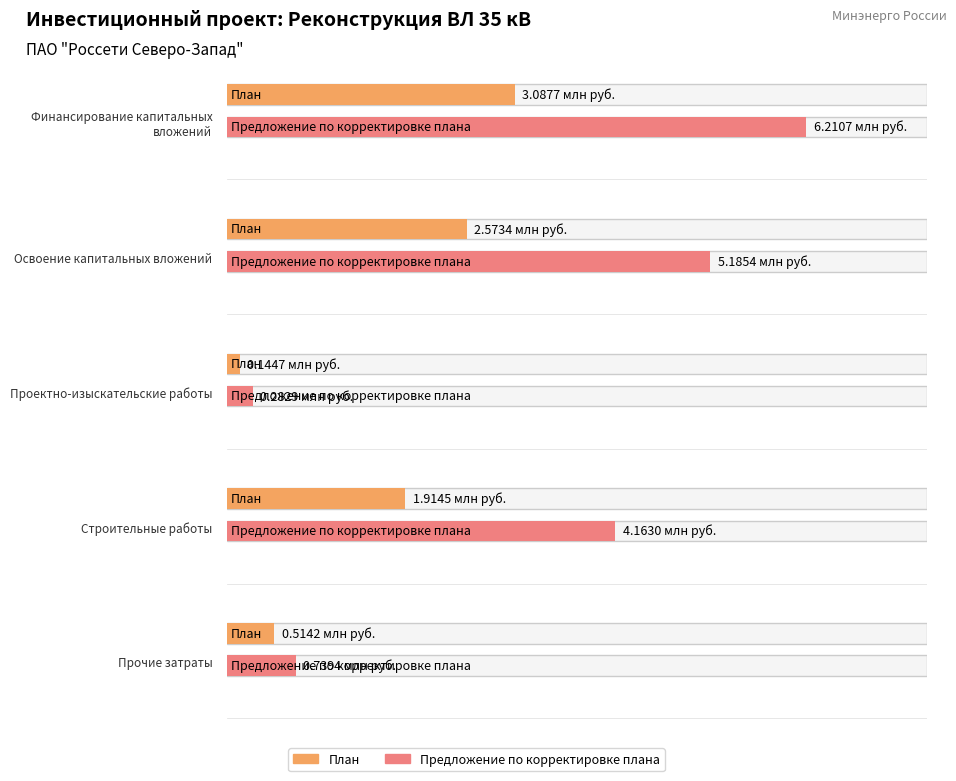

At which category does the chart reach its peak across all series?

Финансирование капитальных вложений